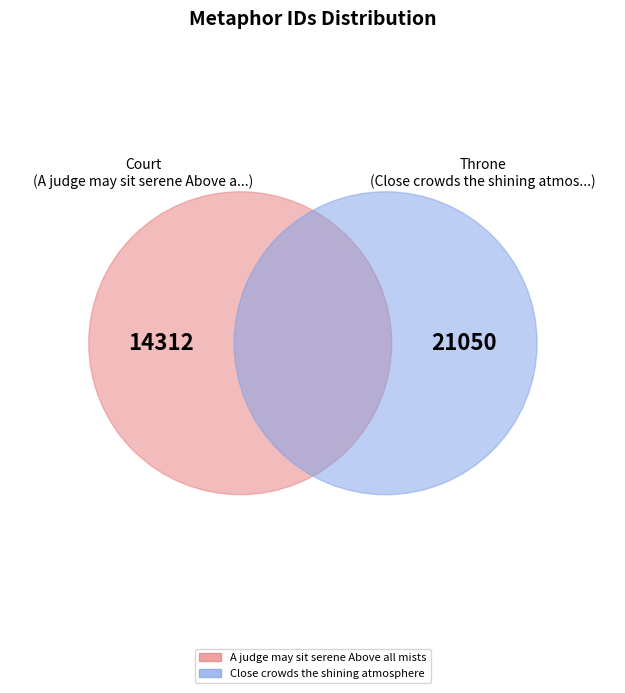

Which category has the smallest portion of the pie?

A judge may sit serene Above all mists